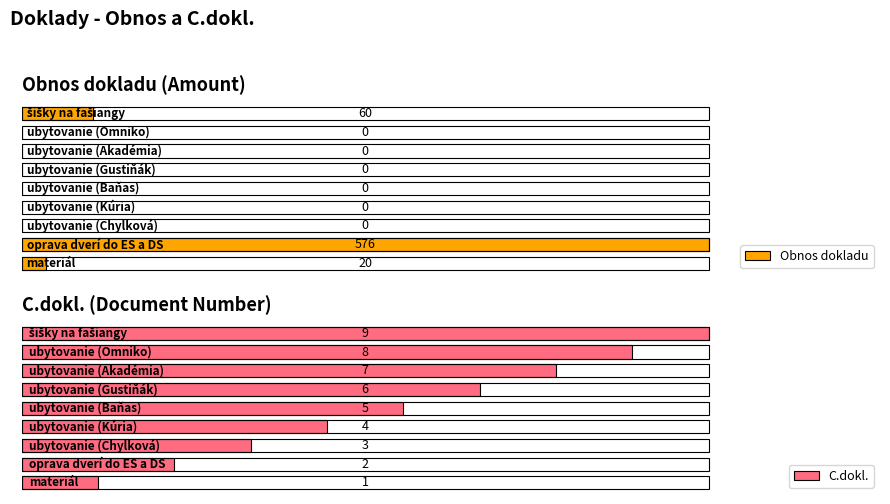

Does the chart contain stacked bars?

No